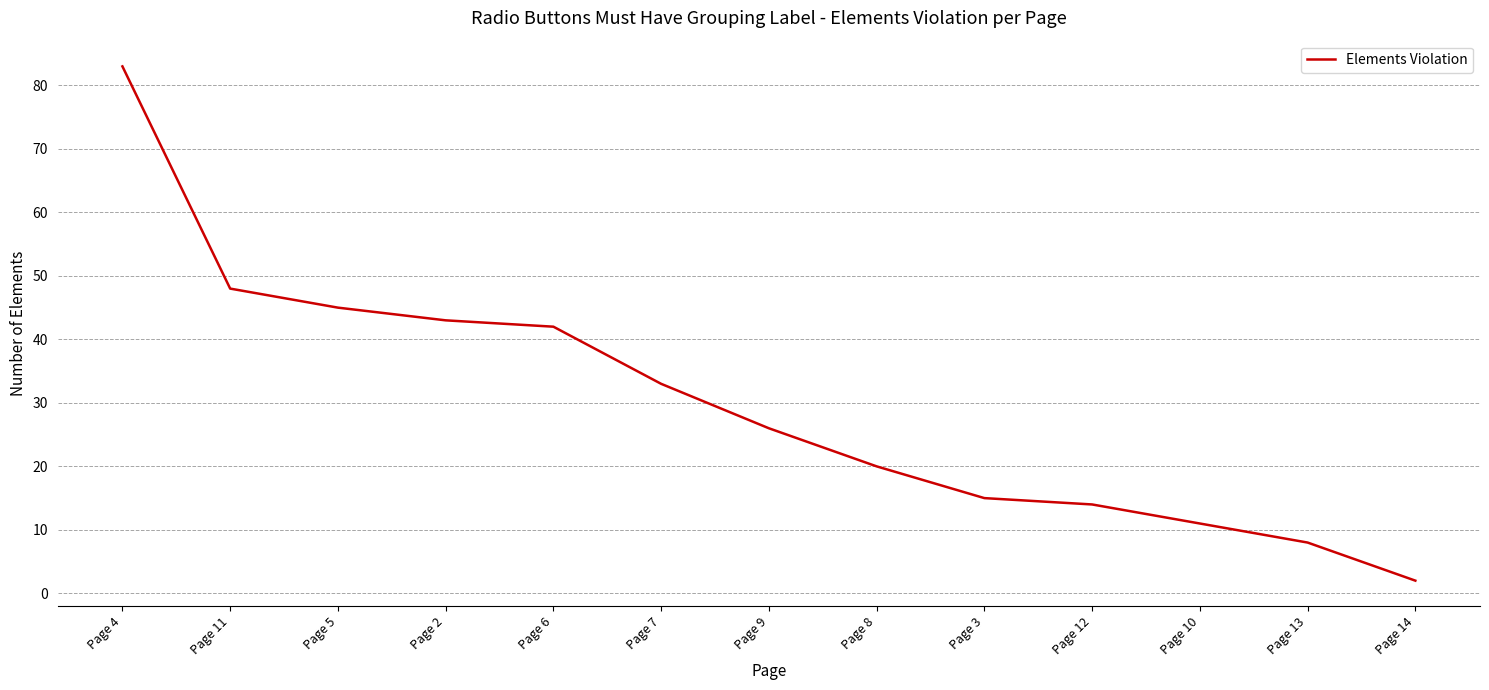

What is the approximate value at Page 3?

15